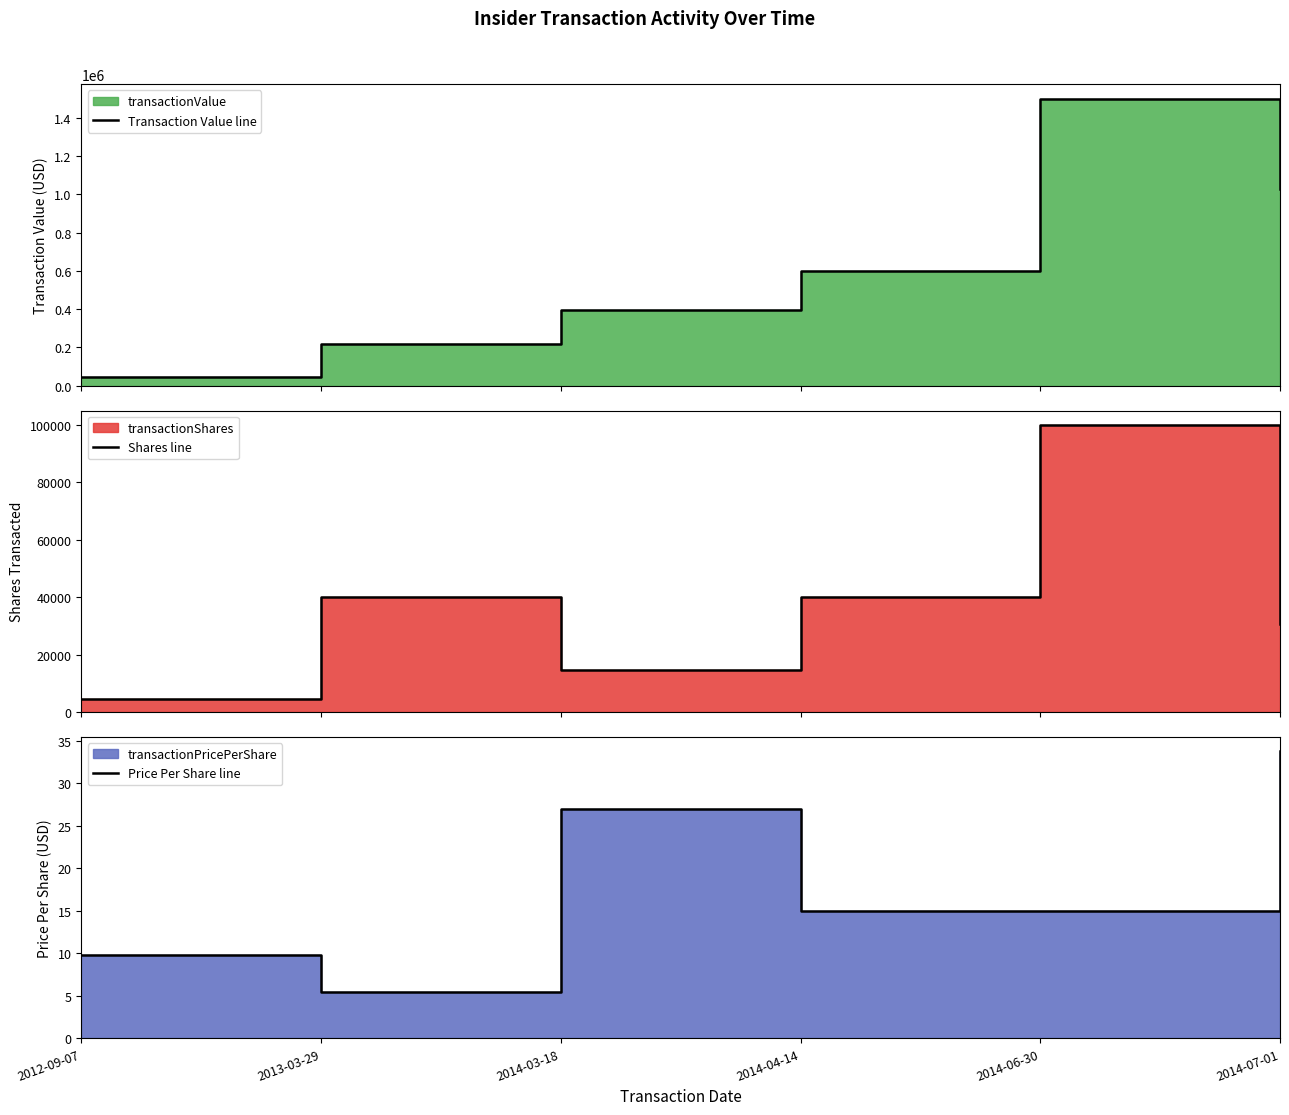

Which category has the highest value in the Price Per Share line series?

2014-07-01